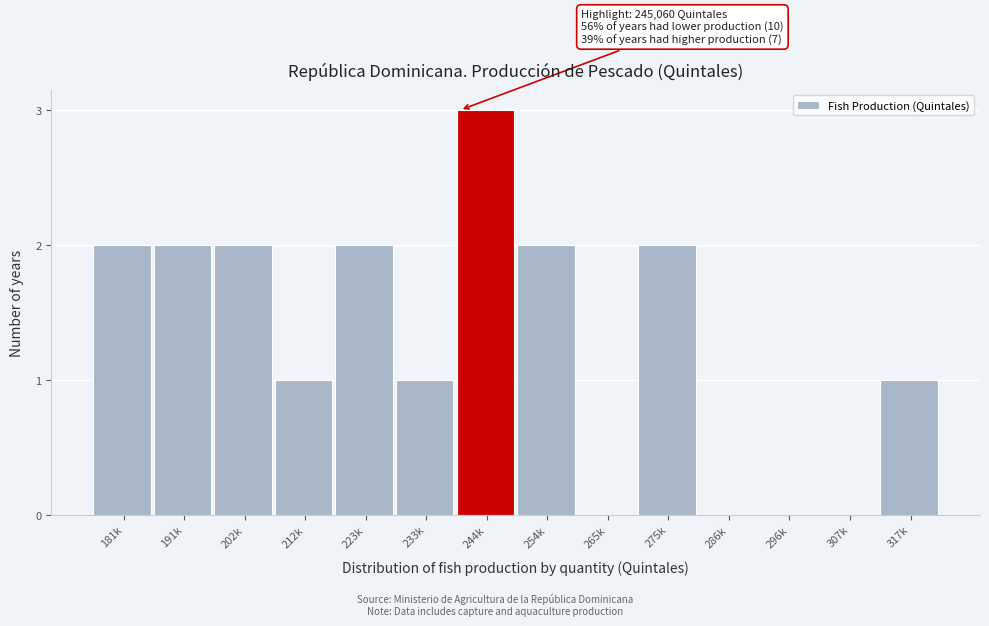

Reading left to right, transcribe all the data shown in this chart.

181k=2	191k=2	202k=2	212k=1	223k=2	233k=1	244k=3	254k=2	265k=0	275k=2	286k=0	296k=0	307k=0	317k=1